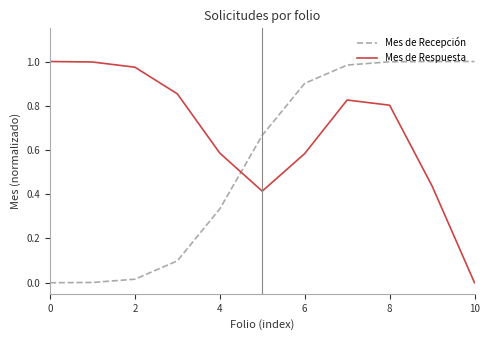

How many times do Mes de Recepción and Mes de Respuesta cross each other?

1